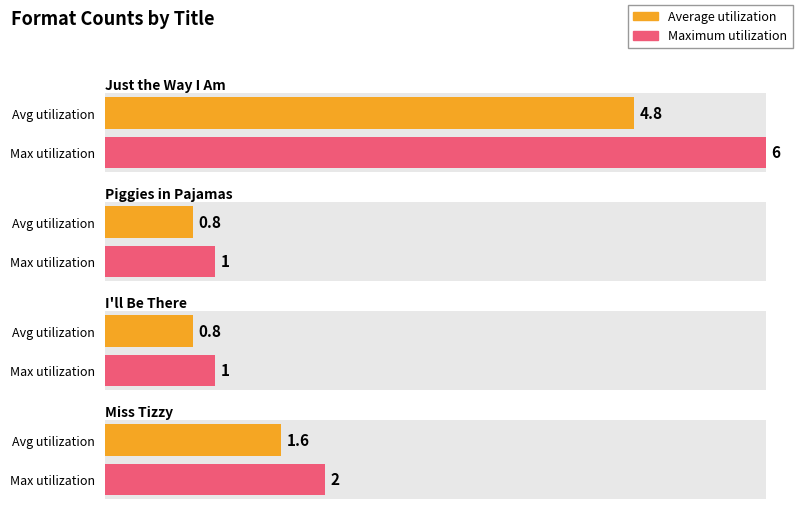

At Miss Tizzy, list the series in order from smallest to largest.

Average utilization, Maximum utilization